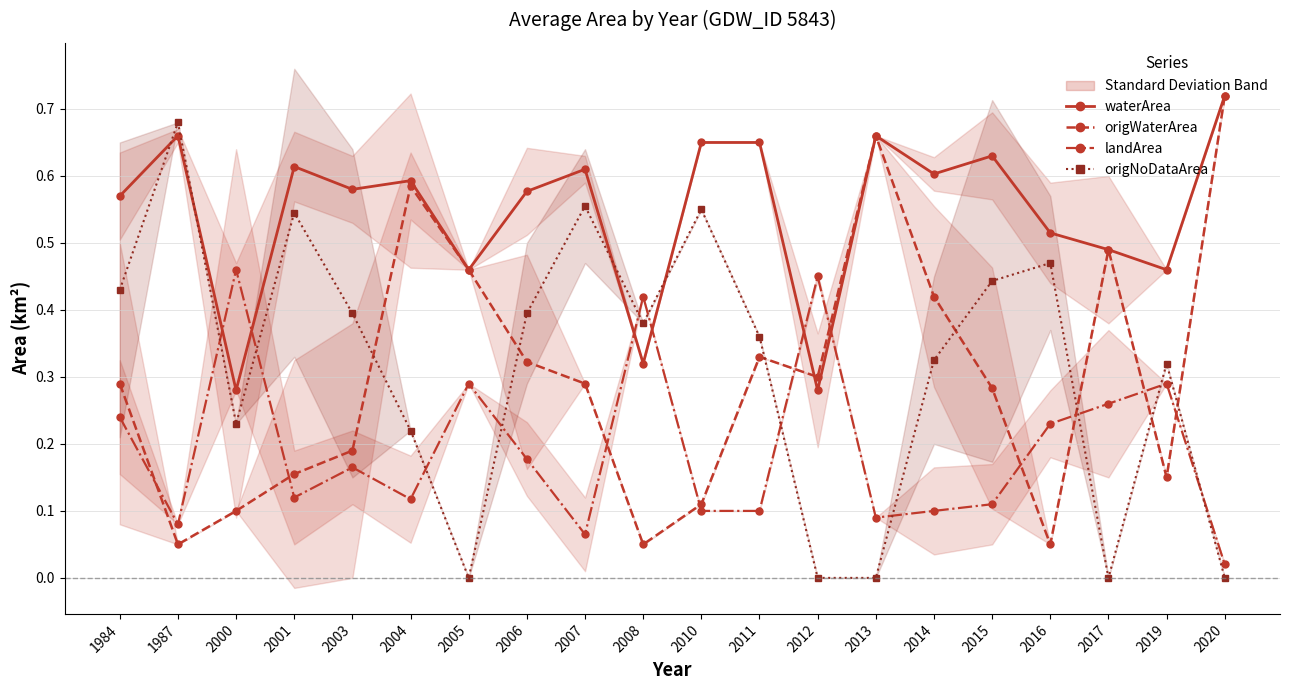

Reading left to right, transcribe all the data shown in this chart.

waterArea: 1984=0.6	1987=0.7	2000=0.3	2001=0.6	2003=0.6	2004=0.6	2005=0.5	2006=0.6	2007=0.6	2008=0.3	2010=0.7	2011=0.7	2012=0.3	2013=0.7	2014=0.6	2015=0.6	2016=0.5	2017=0.5	2019=0.5	2020=0.7
origWaterArea: 1984=0.3	1987=0.1	2000=0.1	2001=0.2	2003=0.2	2004=0.6	2005=0.5	2006=0.3	2007=0.3	2008=0.1	2010=0.1	2011=0.3	2012=0.3	2013=0.7	2014=0.4	2015=0.3	2016=0.1	2017=0.5	2019=0.1	2020=0.7
landArea: 1984=0.2	1987=0.1	2000=0.5	2001=0.1	2003=0.2	2004=0.1	2005=0.3	2006=0.2	2007=0.1	2008=0.4	2010=0.1	2011=0.1	2012=0.5	2013=0.1	2014=0.1	2015=0.1	2016=0.2	2017=0.3	2019=0.3	2020=0.0
origNoDataArea: 1984=0.4	1987=0.7	2000=0.2	2001=0.5	2003=0.4	2004=0.2	2005=0.0	2006=0.4	2007=0.6	2008=0.4	2010=0.6	2011=0.4	2012=0.0	2013=0.0	2014=0.3	2015=0.4	2016=0.5	2017=0.0	2019=0.3	2020=0.0